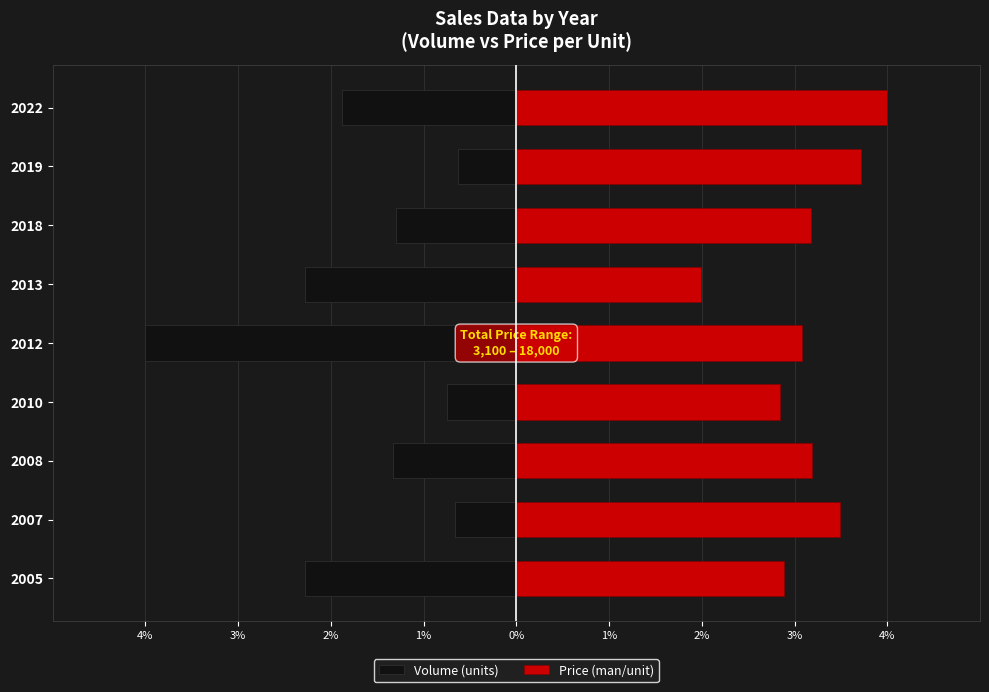

How many data points in Price (man/unit) are less than 3?

3